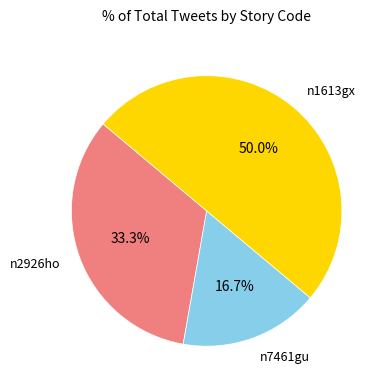

How many segments does this pie chart have?

3